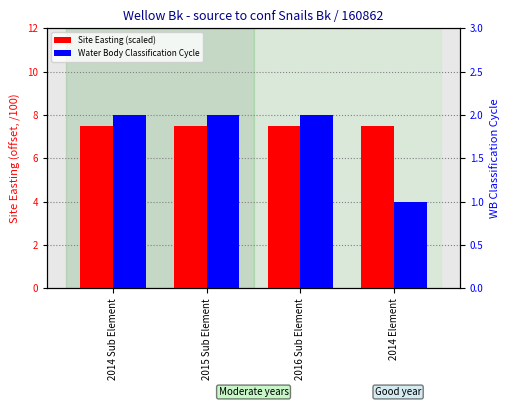

How many Water Body Classification Cycle values are between 2 and 3?

3